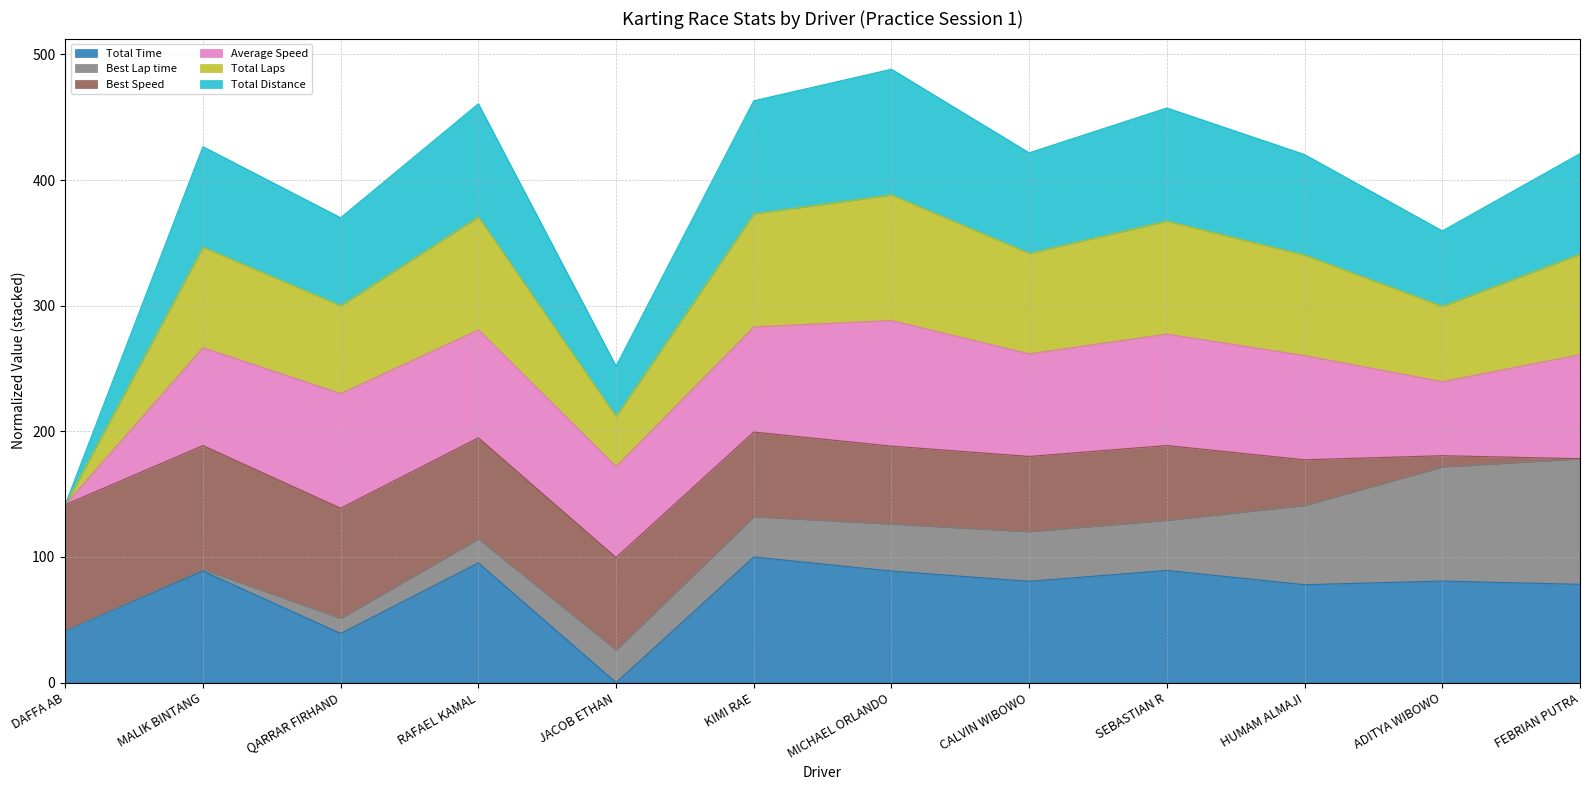

How many lines are shown in the chart?

6